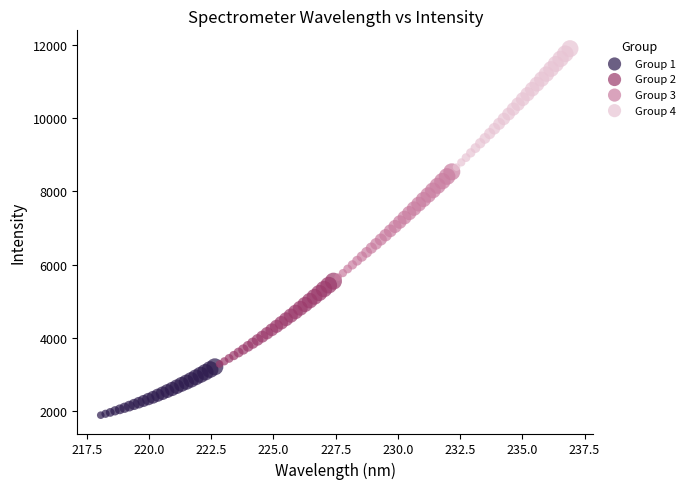

Which series contains the lowest Y value?

Group 1